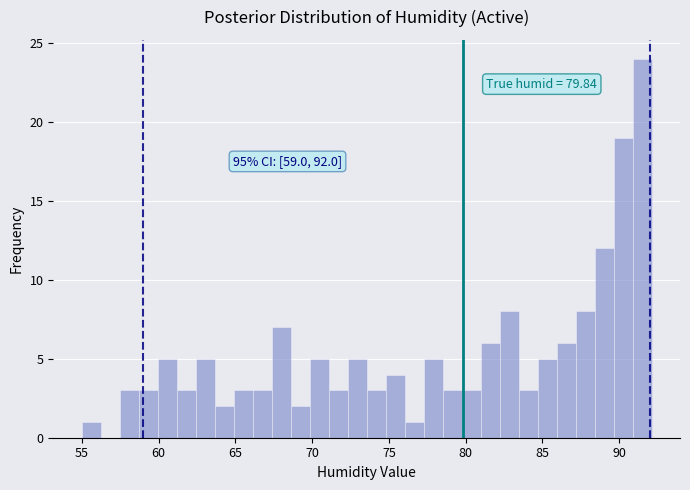

Read against the x-axis, roughly where is the centre of the tallest bar?

91.5